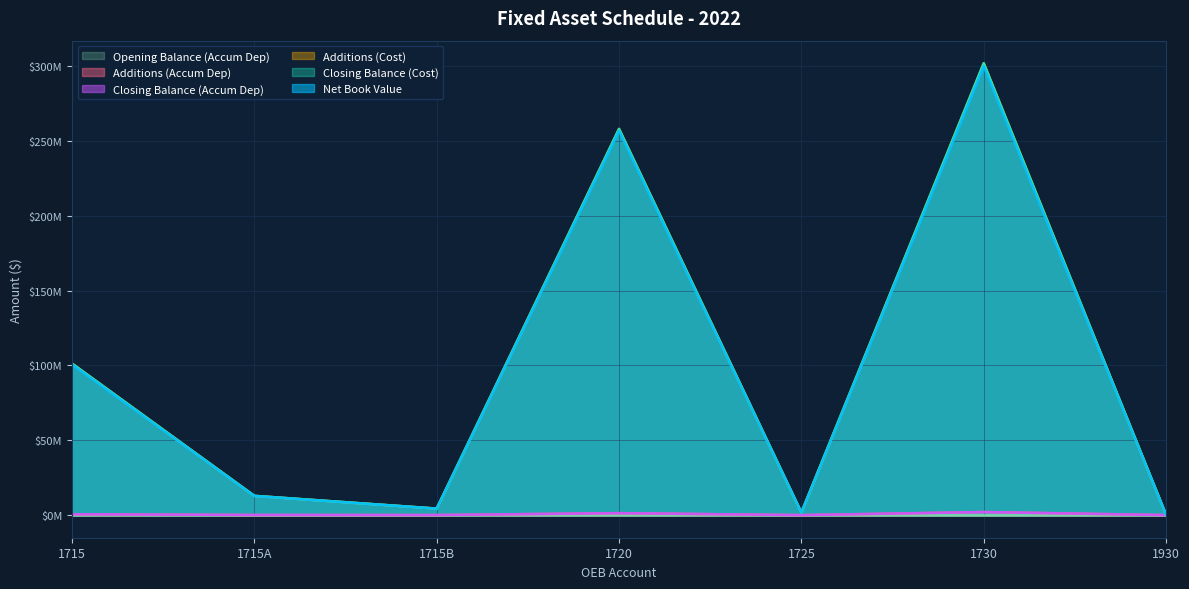

Where is the first local minimum for Additions (Cost)?

1715B